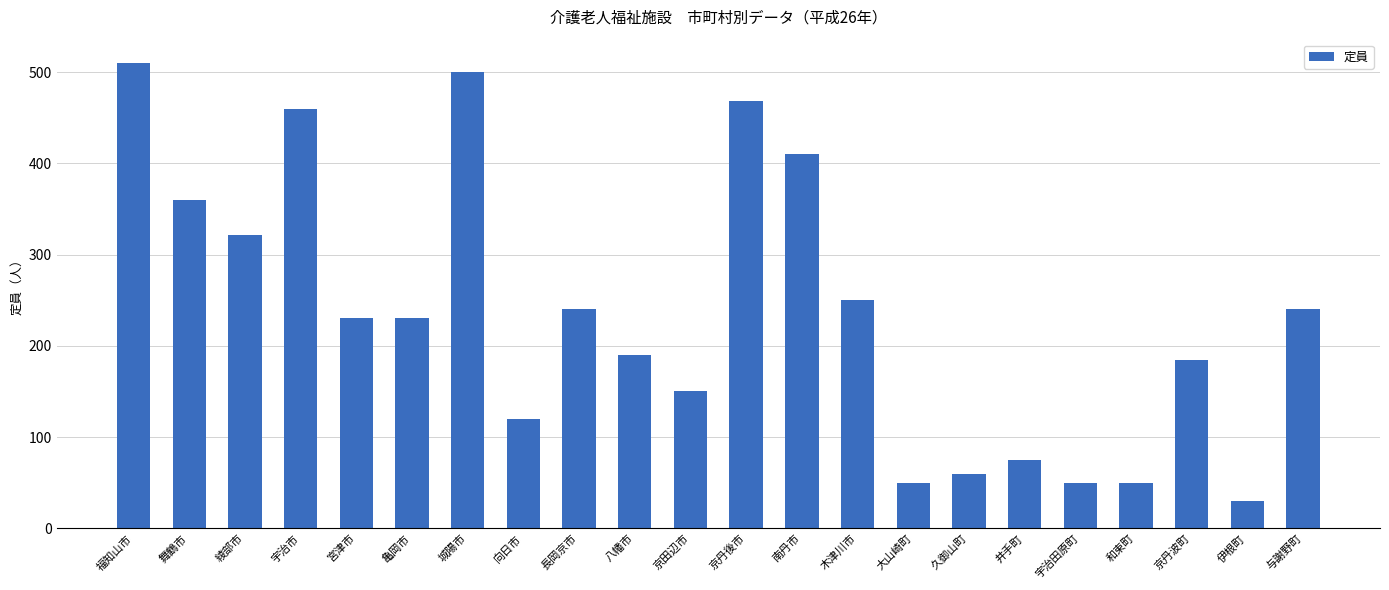

What is the change in value from 宇治市 to 京丹後市?

+8